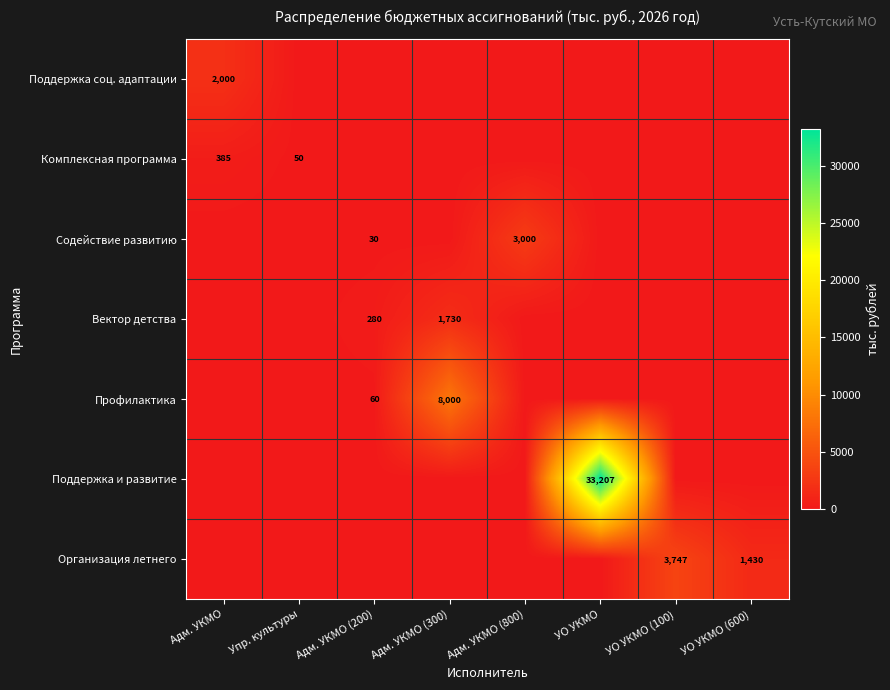

The Содействие развитию series shows 30 at Адм. УКМО (200). True or false?

True